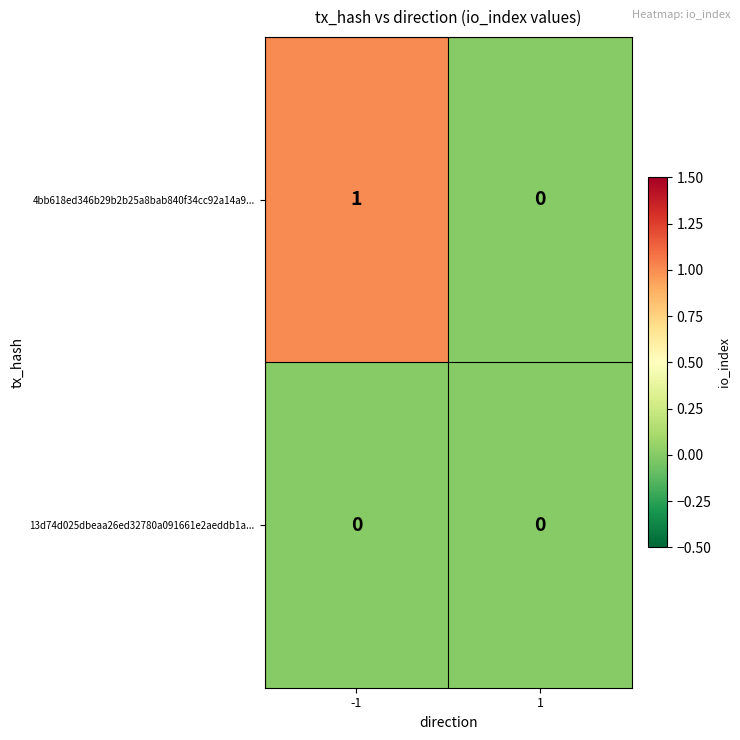

Which series has the widest spread of values?

4bb618ed346b29b2b25a8bab840f34cc92a14a9...